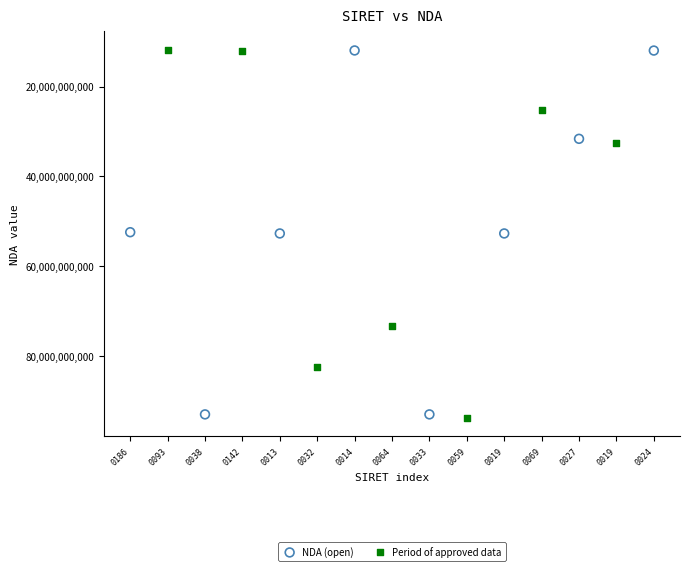

What are all the series names shown in the legend?

NDA (open), Period of approved data